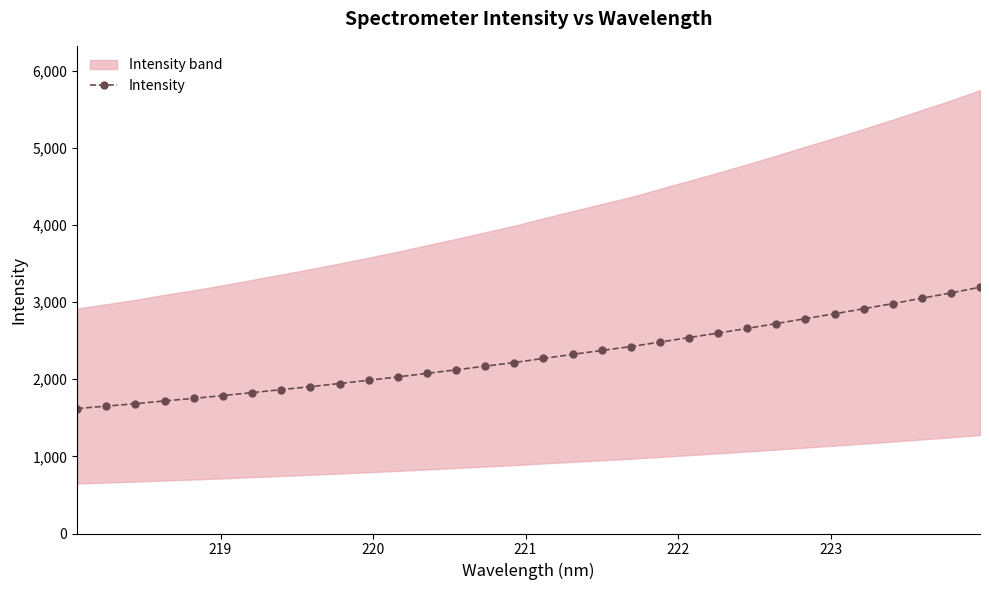

What is the highest value of the Intensity series?

3192.2